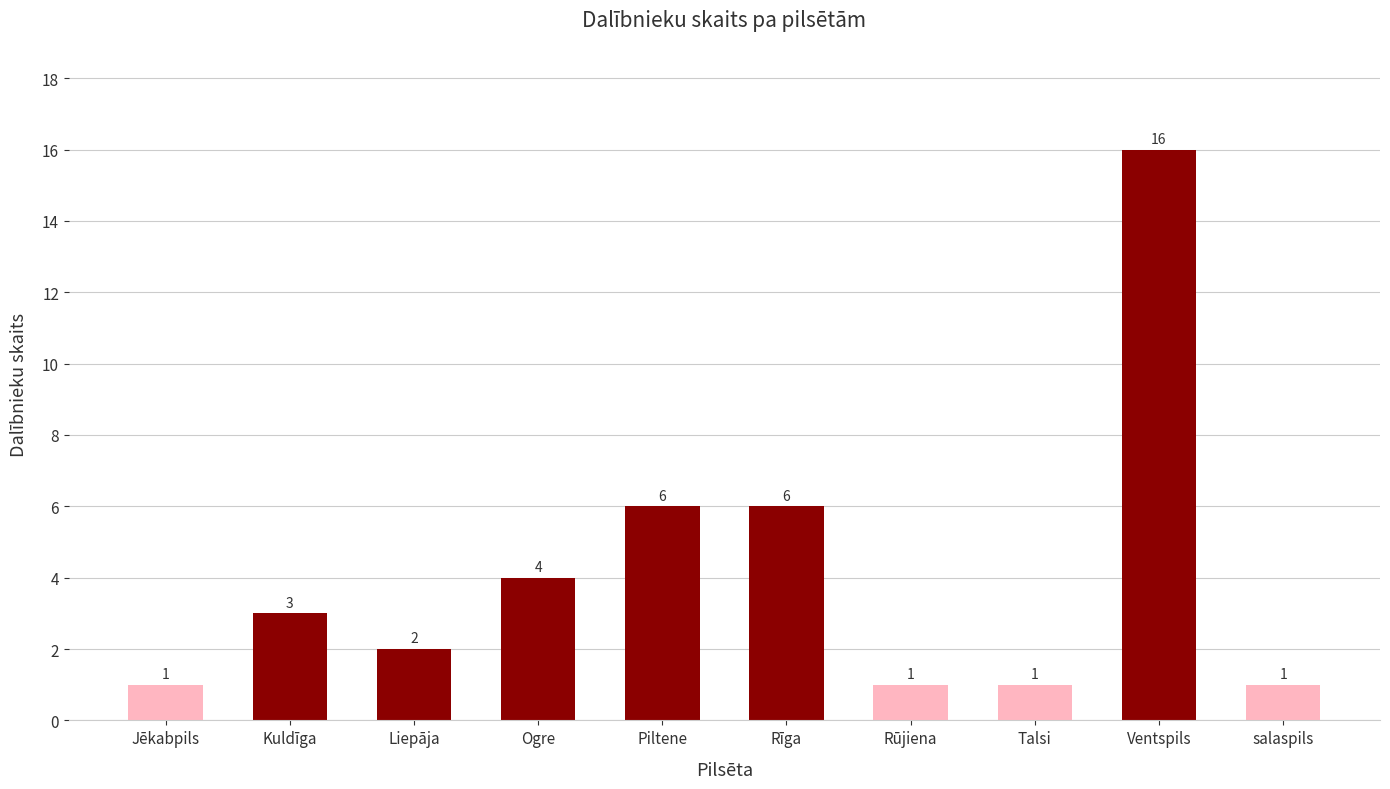

What is the difference between the maximum and minimum values?

15